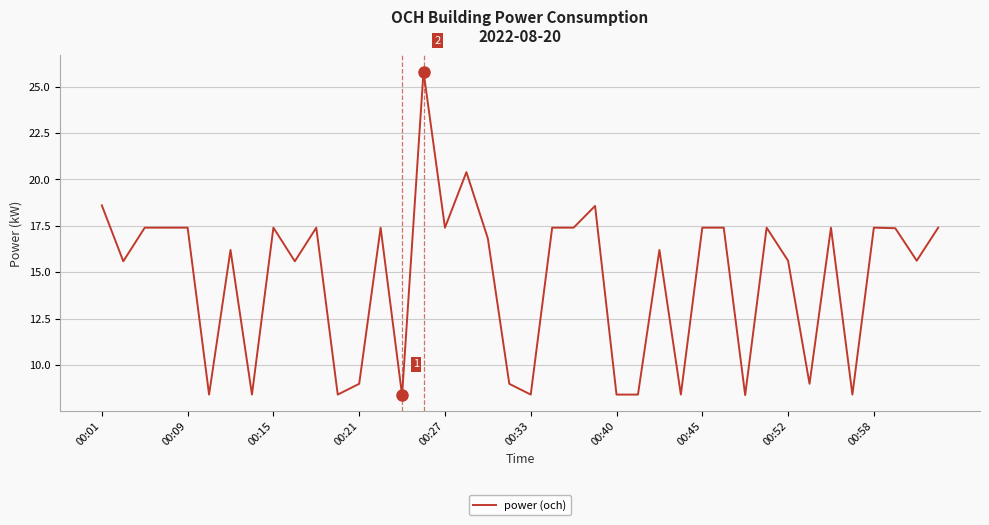

How many series are shown in this chart?

1